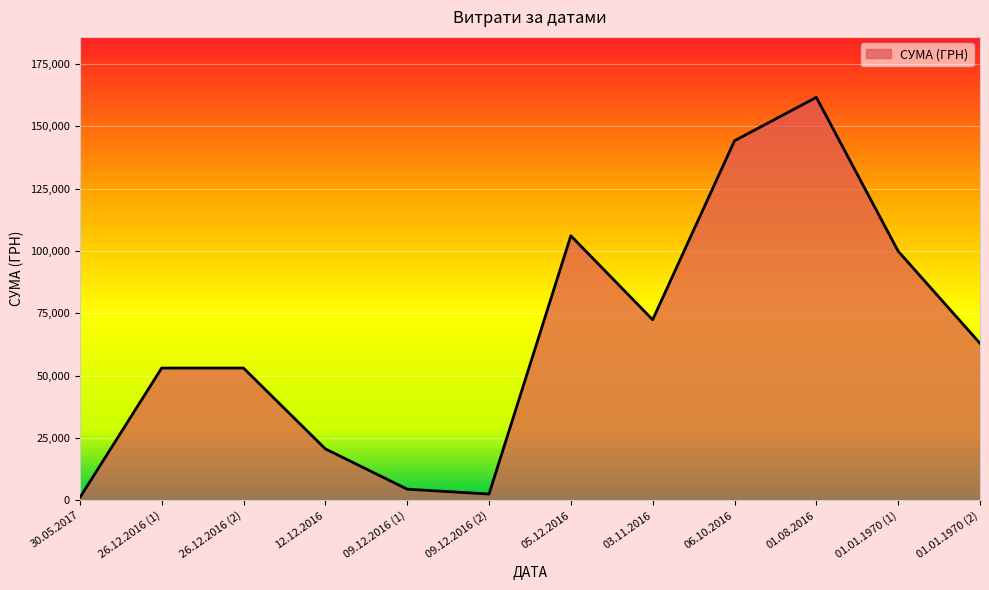

Which label corresponds to the largest value in the chart?

01.08.2016